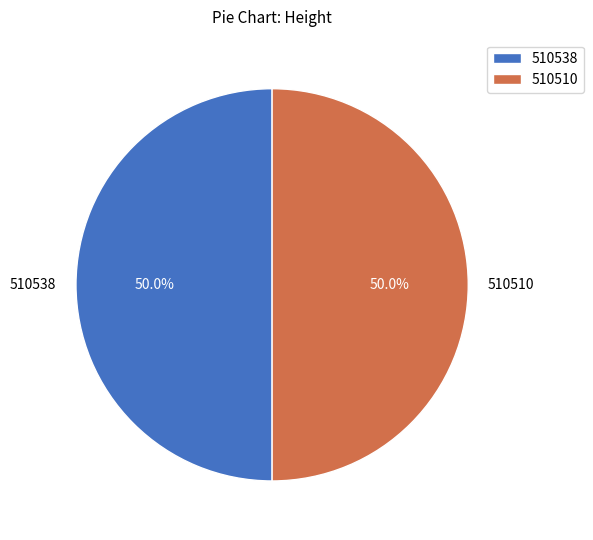

What is the total percentage of 510538 and 510510?

100.0%